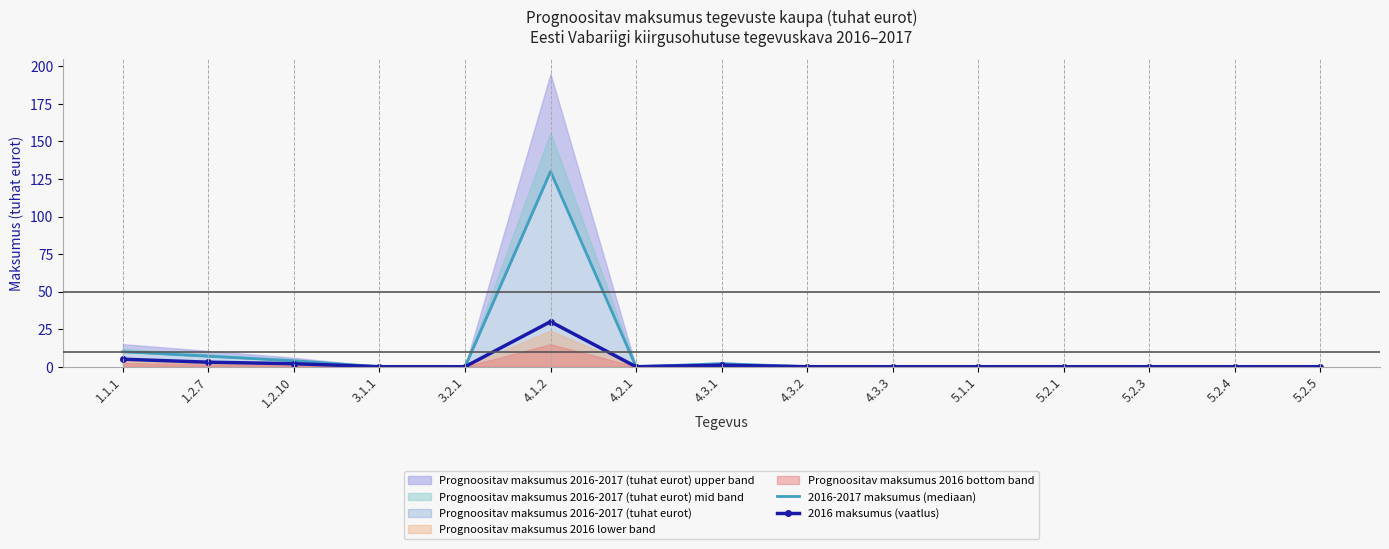

What is the sum of the 2016-2017 maksumus (mediaan) values at 1.1.1 and 1.2.7?

17